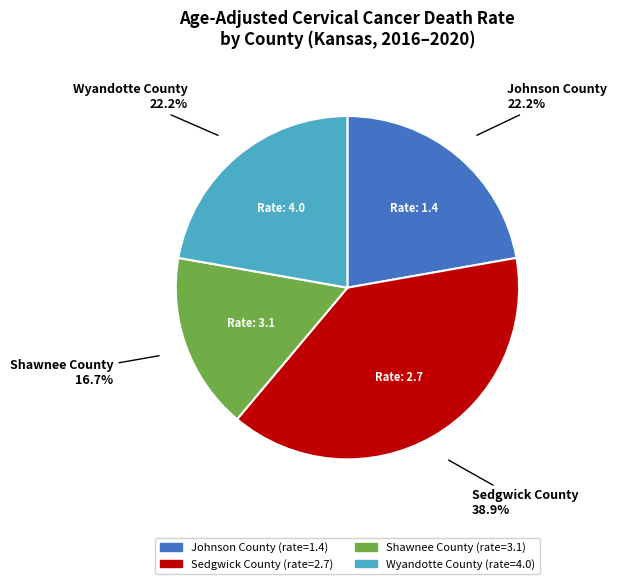

True or false: Sedgwick County accounts for 39% of the total.

True